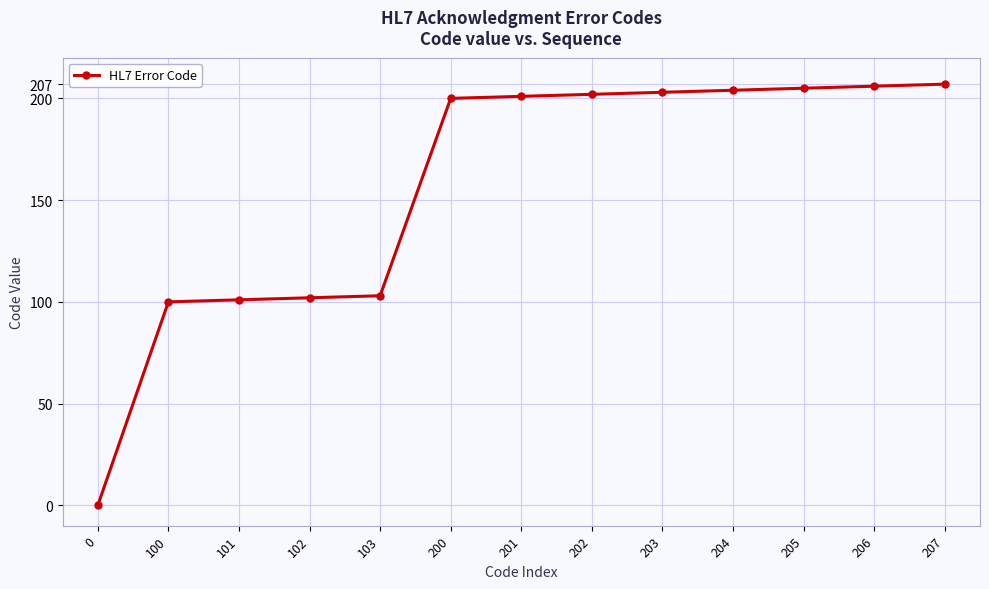

What is the sum of all values?

2034